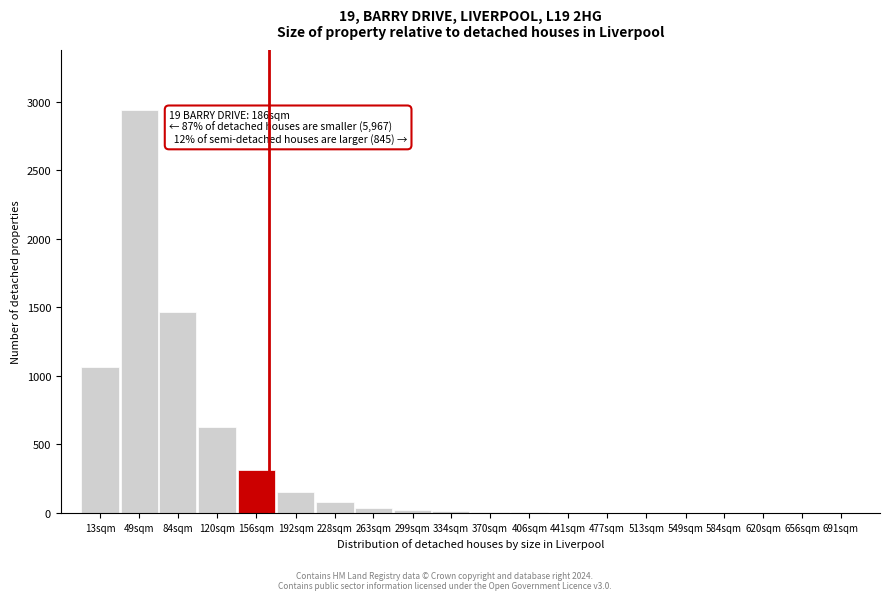

The chart shows a value of 123 at 156sqm. True or false?

False